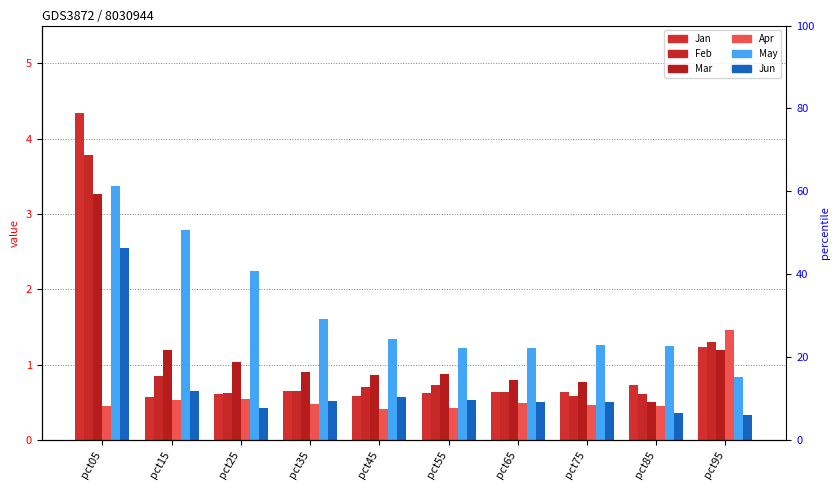

Which series has the largest range (max minus min)?

Jan